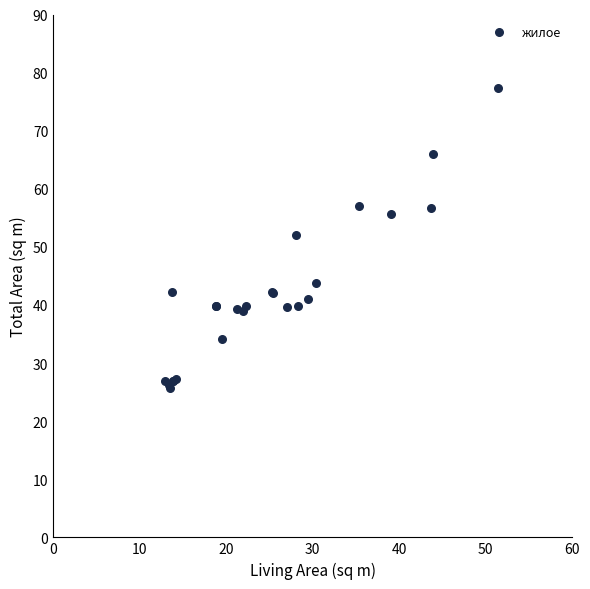

What Y value in the scatter plot is closest to 51?

52.0